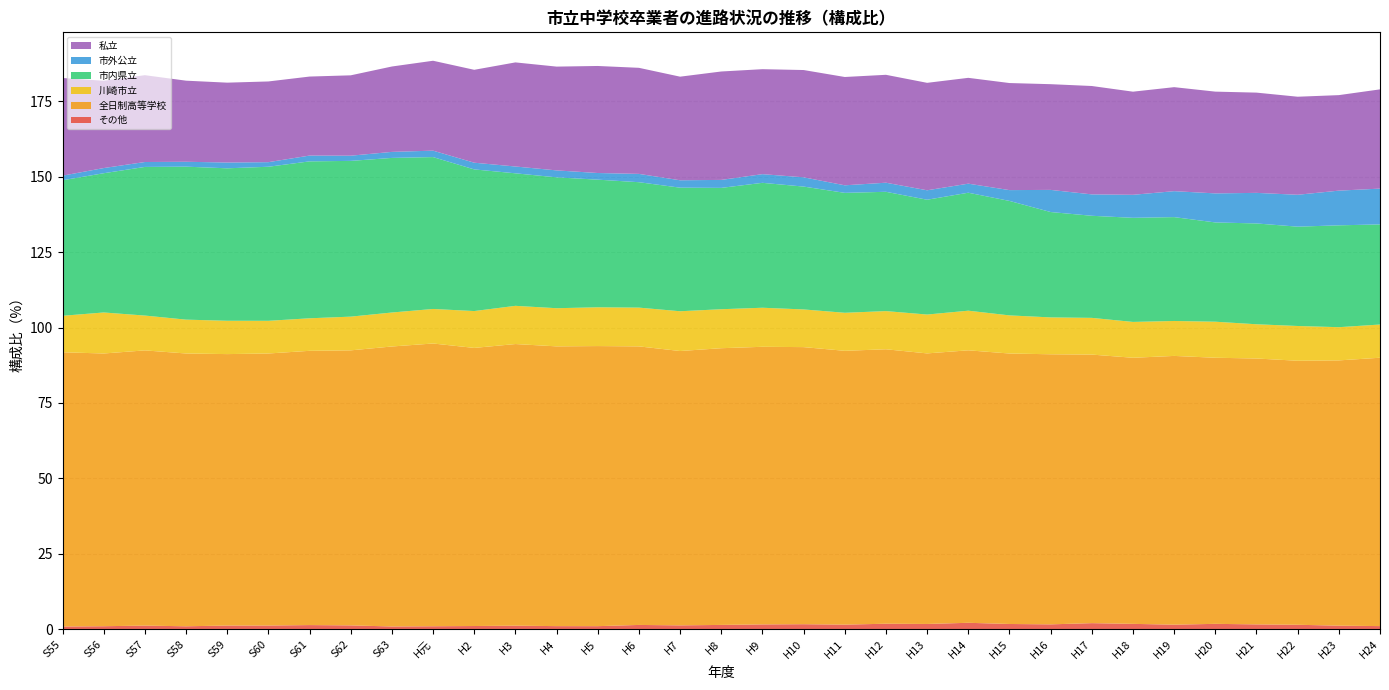

Reading right to left, what are all the values shown in this chart?

その他: H24=1.0	H23=1.1	H22=1.4	H21=1.6	H20=1.7	H19=1.5	H18=1.7	H17=2.0	H16=1.6	H15=1.7	H14=2.1	H13=1.7	H12=1.8	H11=1.5	H10=1.6	H9=1.5	H8=1.4	H7=1.2	H6=1.4	H5=1.0	H4=1.0	H3=1.1	H2=1.0	H元=0.9	S63=0.9	S62=1.2	S61=1.3	S60=1.2	S59=1.2	S58=0.9	S57=1.1	S56=0.9	S55=0.8
全日制高等学校: H24=89.0	H23=88.0	H22=87.6	H21=88.2	H20=88.2	H19=89.1	H18=88.2	H17=89.1	H16=89.6	H15=89.7	H14=90.4	H13=89.7	H12=91.0	H11=90.8	H10=91.9	H9=92.1	H8=91.8	H7=91.0	H6=92.4	H5=92.9	H4=92.8	H3=93.4	H2=92.2	H元=93.8	S63=92.9	S62=91.2	S61=91.0	S60=90.2	S59=90.0	S58=90.5	S57=91.3	S56=90.4	S55=91.0
川崎市立: H24=11.0	H23=11.0	H22=11.5	H21=11.4	H20=12.0	H19=11.6	H18=11.9	H17=12.2	H16=12.2	H15=12.6	H14=13.1	H13=12.9	H12=12.7	H11=12.6	H10=12.5	H9=13.0	H8=12.9	H7=13.2	H6=12.9	H5=12.9	H4=12.7	H3=12.7	H2=12.2	H元=11.5	S63=11.3	S62=11.2	S61=10.8	S60=10.8	S59=11.1	S58=11.2	S57=11.6	S56=13.6	S55=12.1
市内県立: H24=33.2	H23=33.8	H22=32.9	H21=33.4	H20=32.9	H19=34.4	H18=34.5	H17=33.9	H16=34.9	H15=38.0	H14=39.1	H13=38.1	H12=39.6	H11=39.8	H10=40.7	H9=41.4	H8=40.2	H7=41.0	H6=41.6	H5=42.3	H4=43.4	H3=43.9	H2=47.0	H元=50.4	S63=51.3	S62=51.7	S61=52.0	S60=51.1	S59=50.6	S58=50.7	S57=49.3	S56=46.2	S55=44.9
市外公立: H24=11.9	H23=11.5	H22=10.6	H21=10.1	H20=9.6	H19=8.6	H18=7.6	H17=7.1	H16=7.3	H15=3.6	H14=3.0	H13=3.1	H12=3.0	H11=2.5	H10=3.1	H9=2.9	H8=2.6	H7=2.5	H6=2.8	H5=2.2	H4=2.3	H3=2.3	H2=2.2	H元=2.1	S63=2.0	S62=1.7	S61=1.9	S60=1.5	S59=1.9	S58=1.6	S57=1.6	S56=1.7	S55=1.5
私立: H24=32.9	H23=31.7	H22=32.5	H21=33.2	H20=33.7	H19=34.5	H18=34.2	H17=35.9	H16=35.1	H15=35.5	H14=35.1	H13=35.6	H12=35.8	H11=35.9	H10=35.6	H9=34.8	H8=36.0	H7=34.4	H6=35.2	H5=35.5	H4=34.4	H3=34.5	H2=30.8	H元=29.8	S63=28.3	S62=26.7	S61=26.2	S60=26.8	S59=26.5	S58=26.9	S57=28.8	S56=28.9	S55=32.4